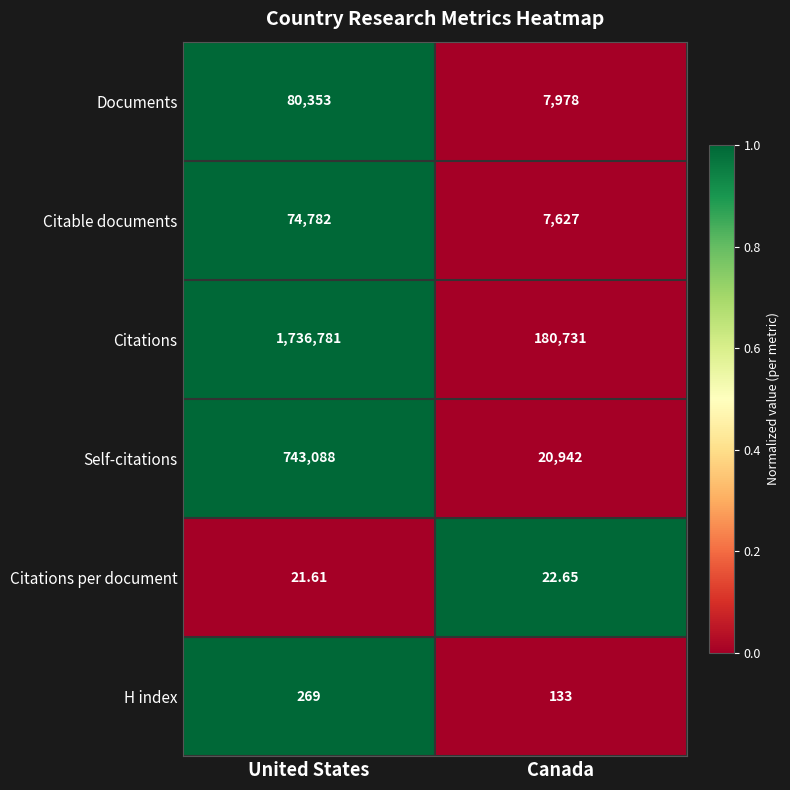

At which label is Documents closest to 44165?

Canada